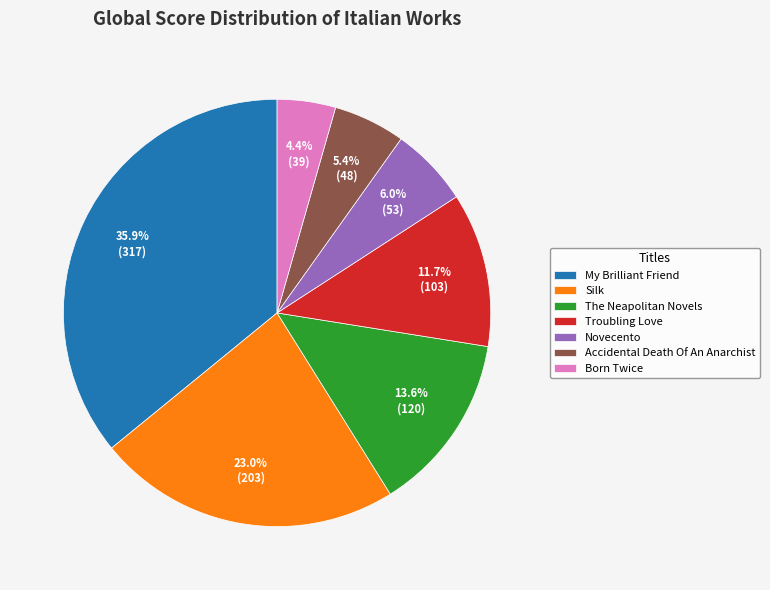

Which category has the biggest portion of the pie?

My Brilliant Friend